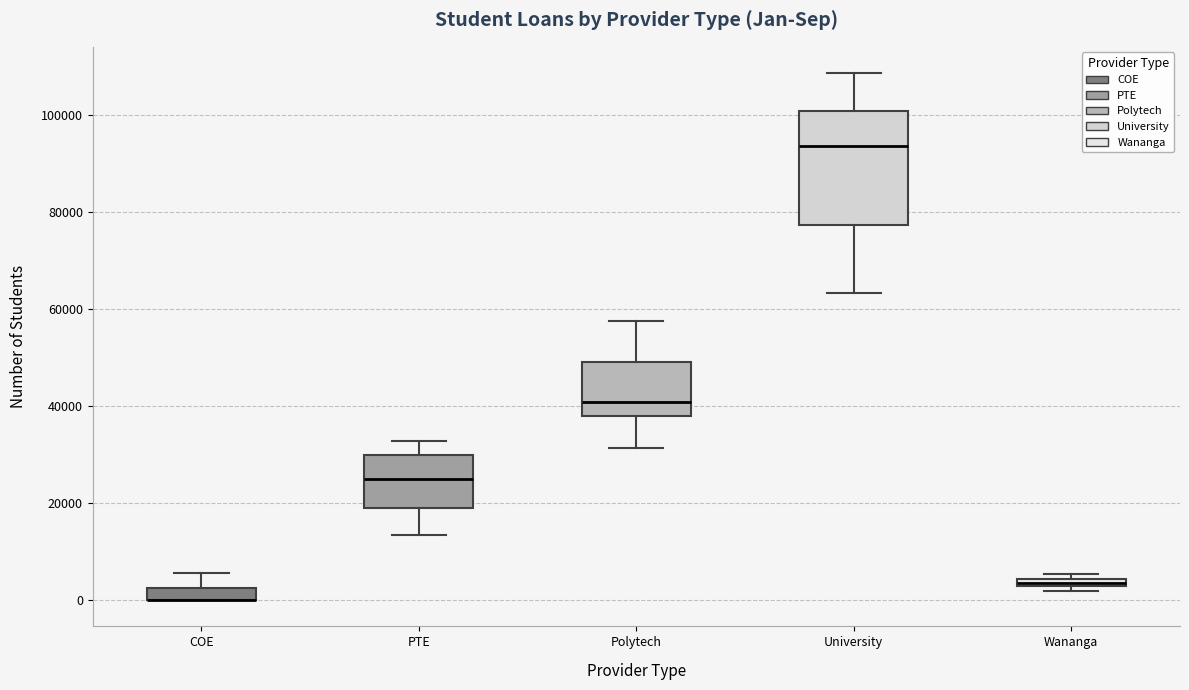

Where is the lower edge of the box for Wananga on the y-axis? The values are not printed on the chart, so give them approximately, as read against the axis.

2000